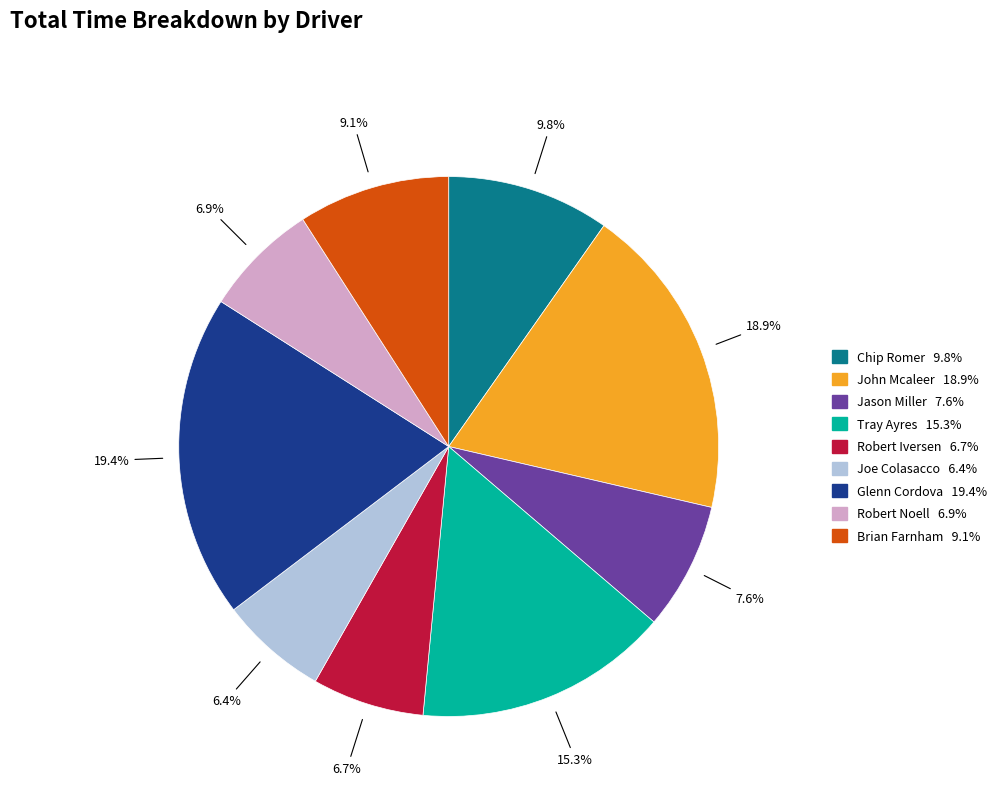

To the nearest percent, what percentage of the pie is Brian Farnham?

9%